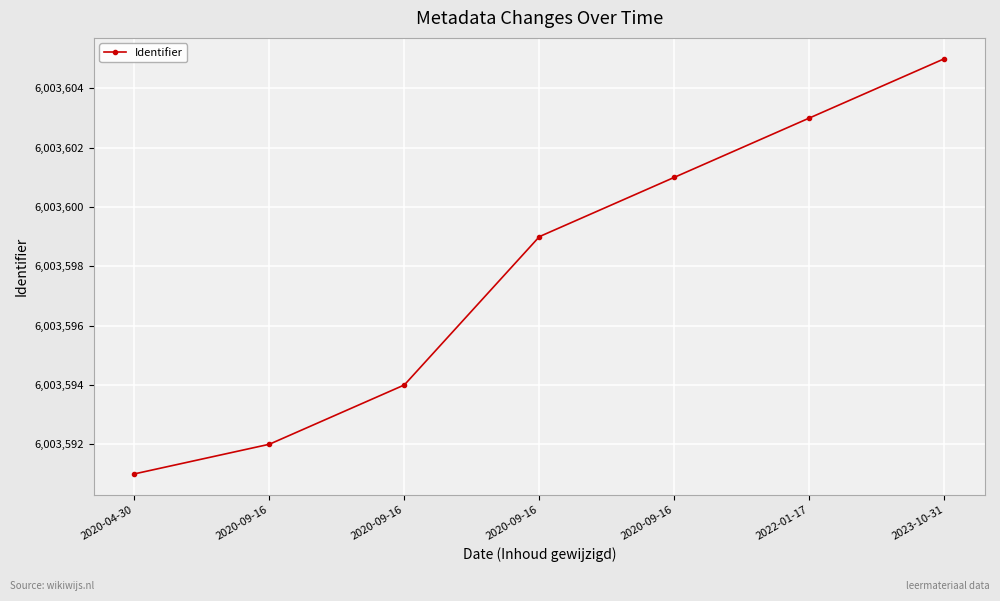

How many lines are shown in the chart?

1